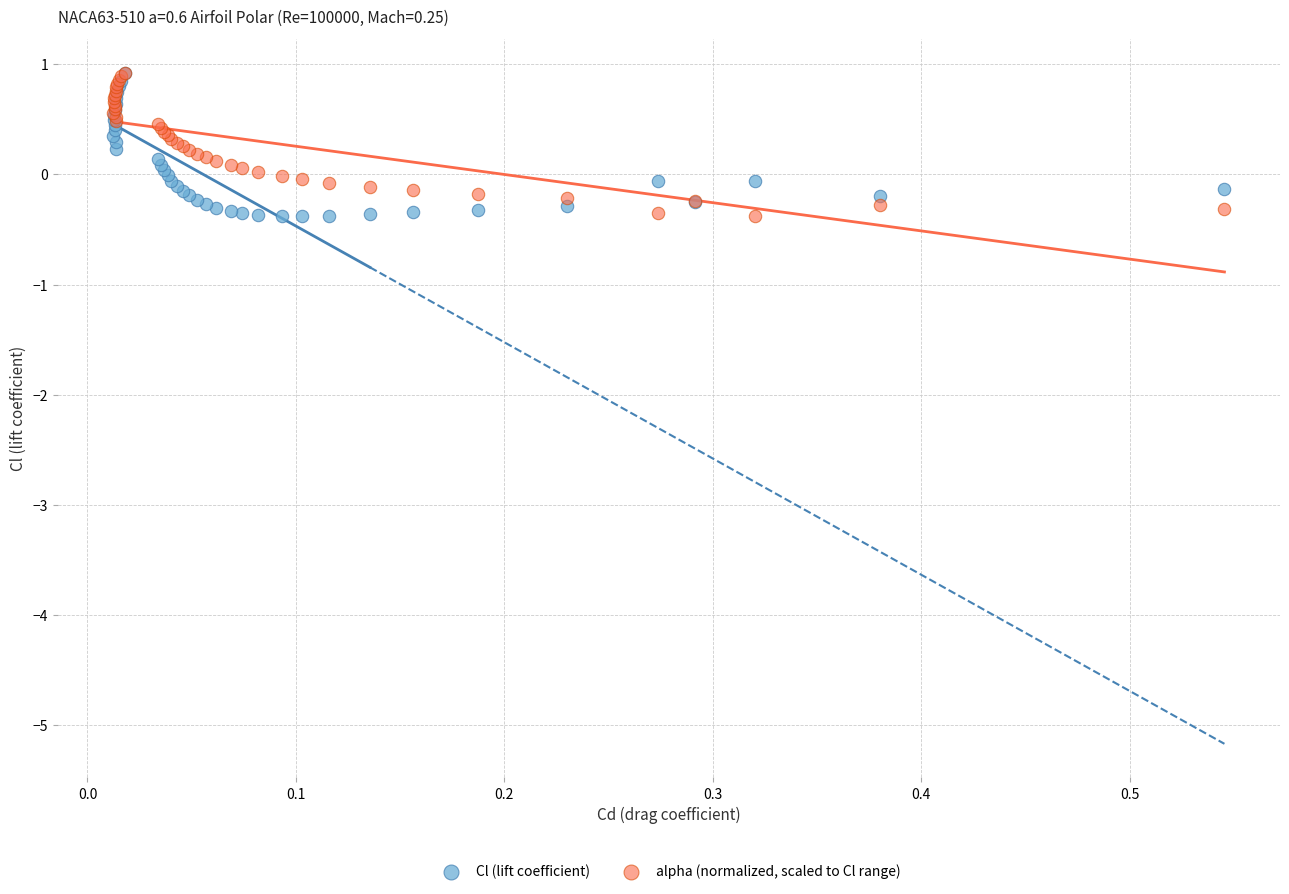

What are all the series names shown in the legend?

Cl (lift coefficient), alpha (normalized, scaled to Cl range)